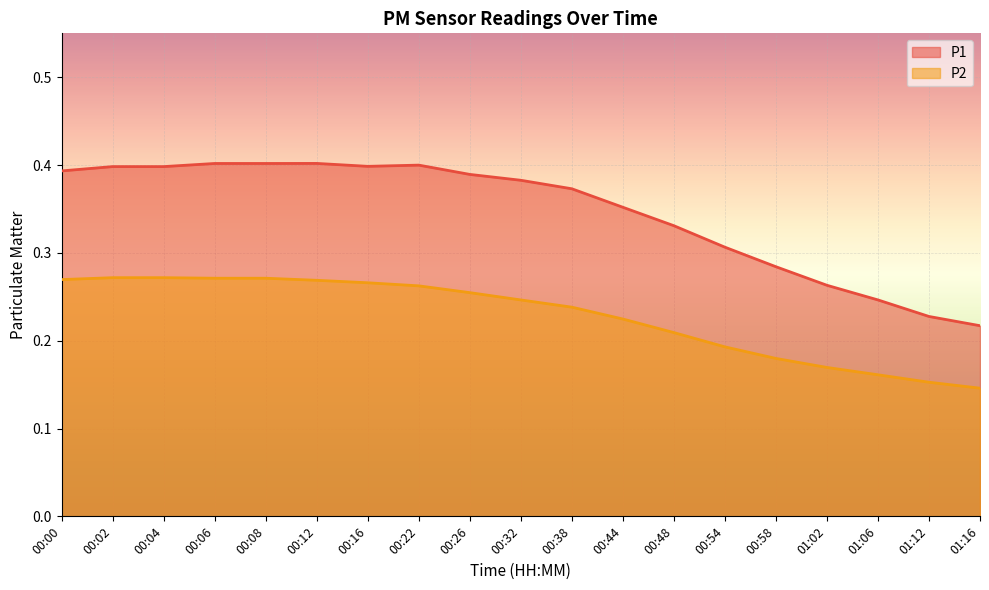

Reading left to right, extract all data points from this chart.

P1: 0.4	0.4	0.4	0.4	0.4	0.4	0.4	0.4	0.4	0.4	0.4	0.4	0.3	0.3	0.3	0.3	0.2	0.2	0.2
P2: 0.3	0.3	0.3	0.3	0.3	0.3	0.3	0.3	0.3	0.2	0.2	0.2	0.2	0.2	0.2	0.2	0.2	0.2	0.1